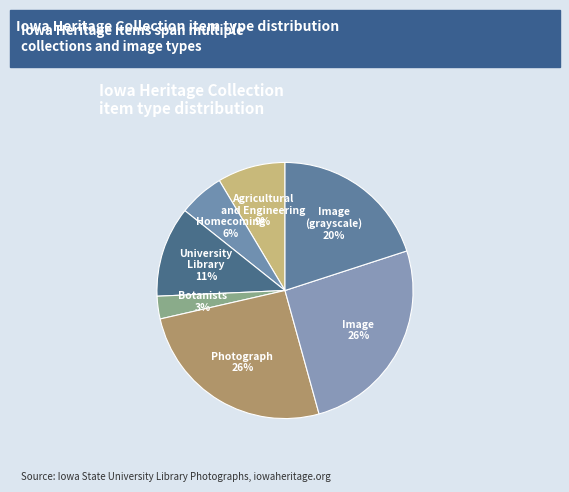

What is the smallest slice in the pie chart?

Botanists